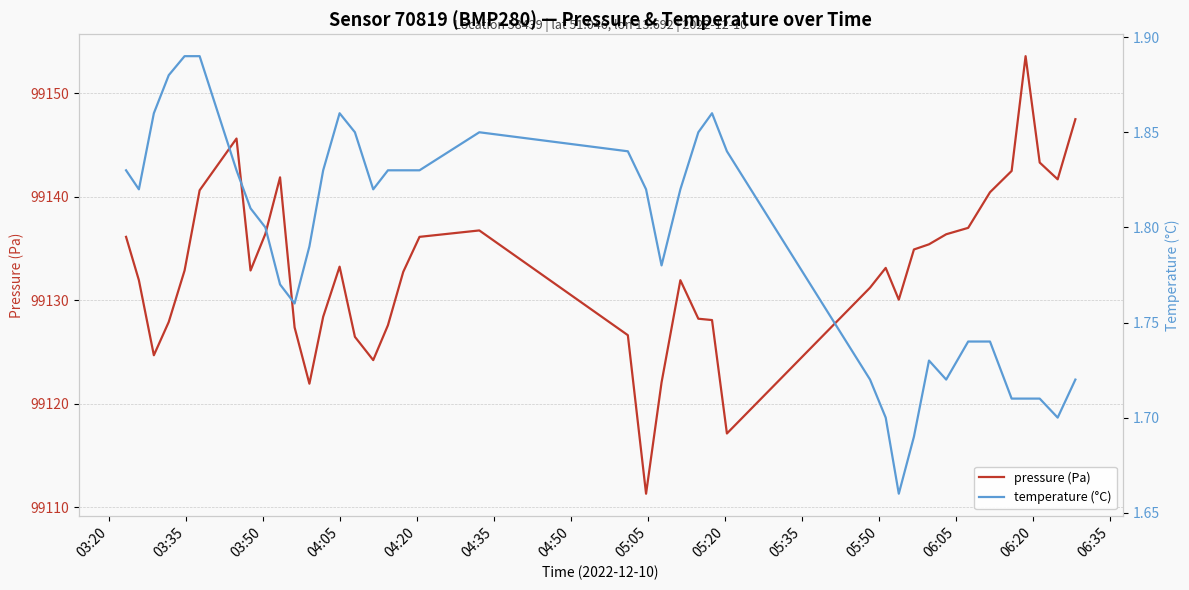

What is the minimum value for temperature (°C)?

1.7